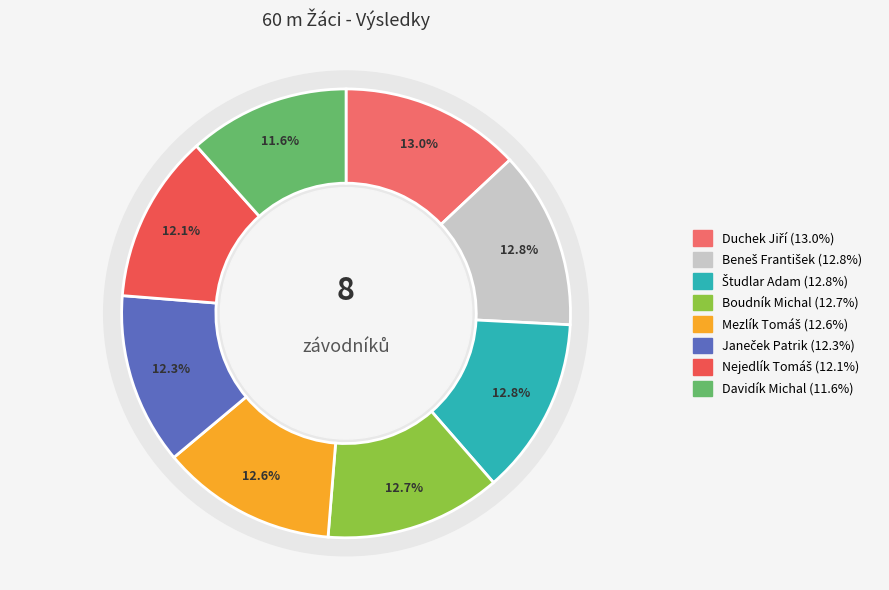

Count the number of slices in the pie.

8